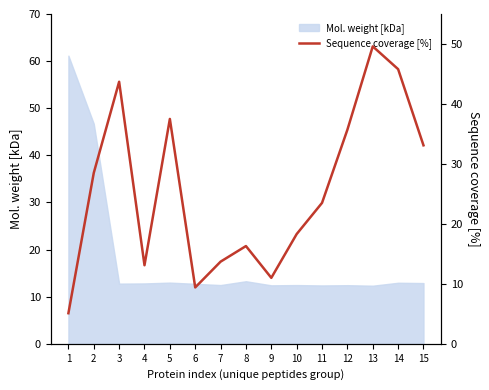

How many interior local valleys (lower than both neighbors) does the data have?

3